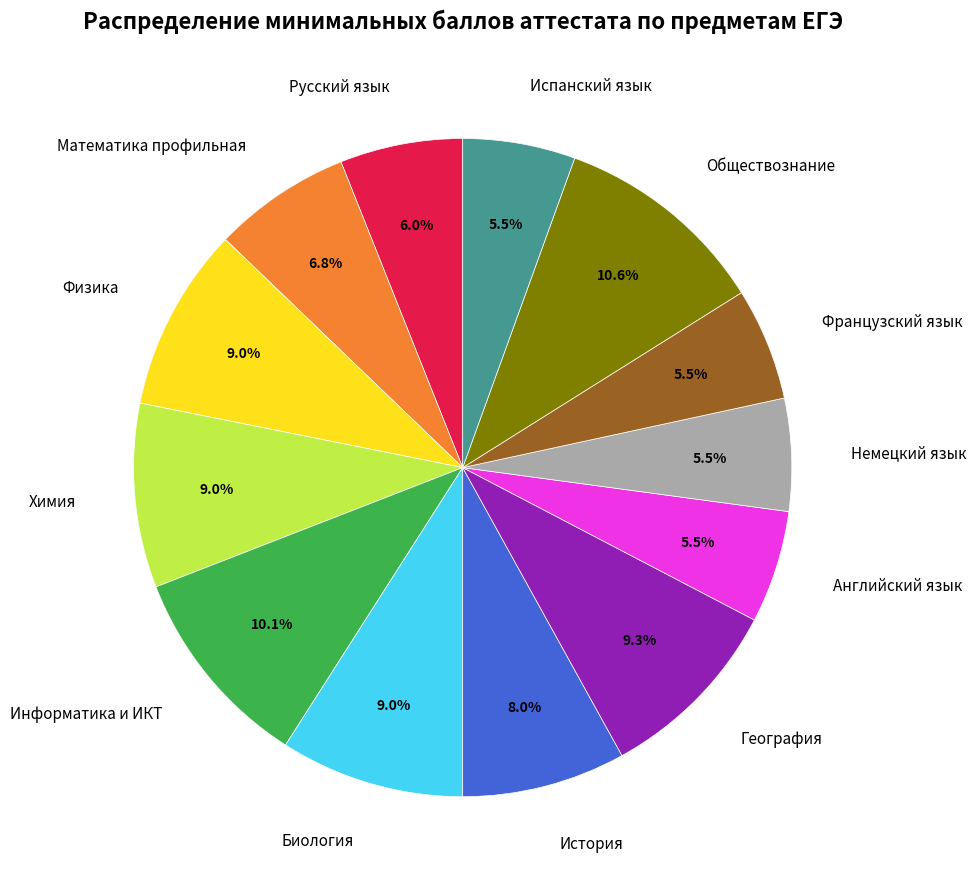

Which category has the biggest portion of the pie?

Обществознание